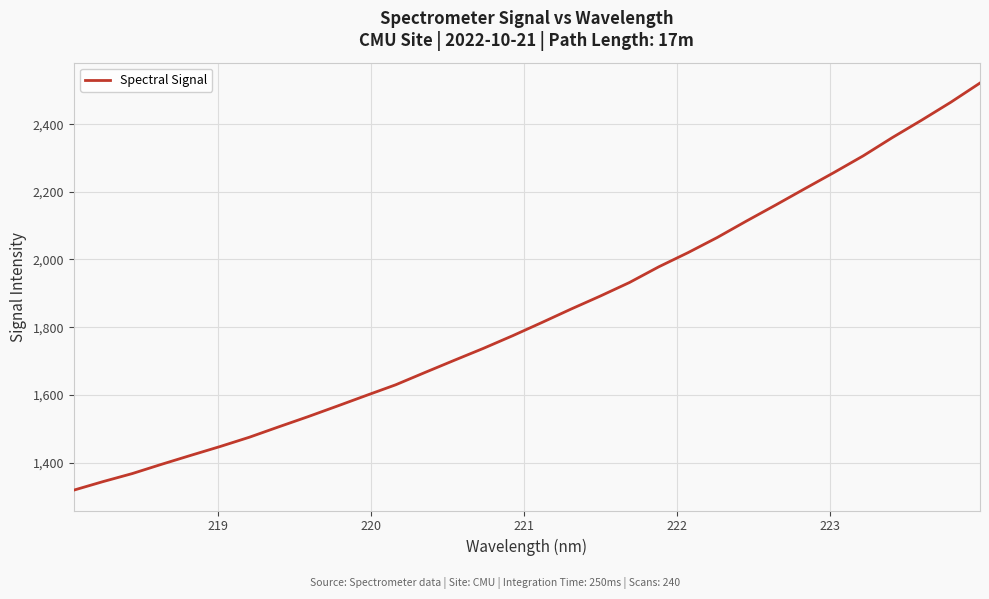

What is the smallest value displayed?

1318.3